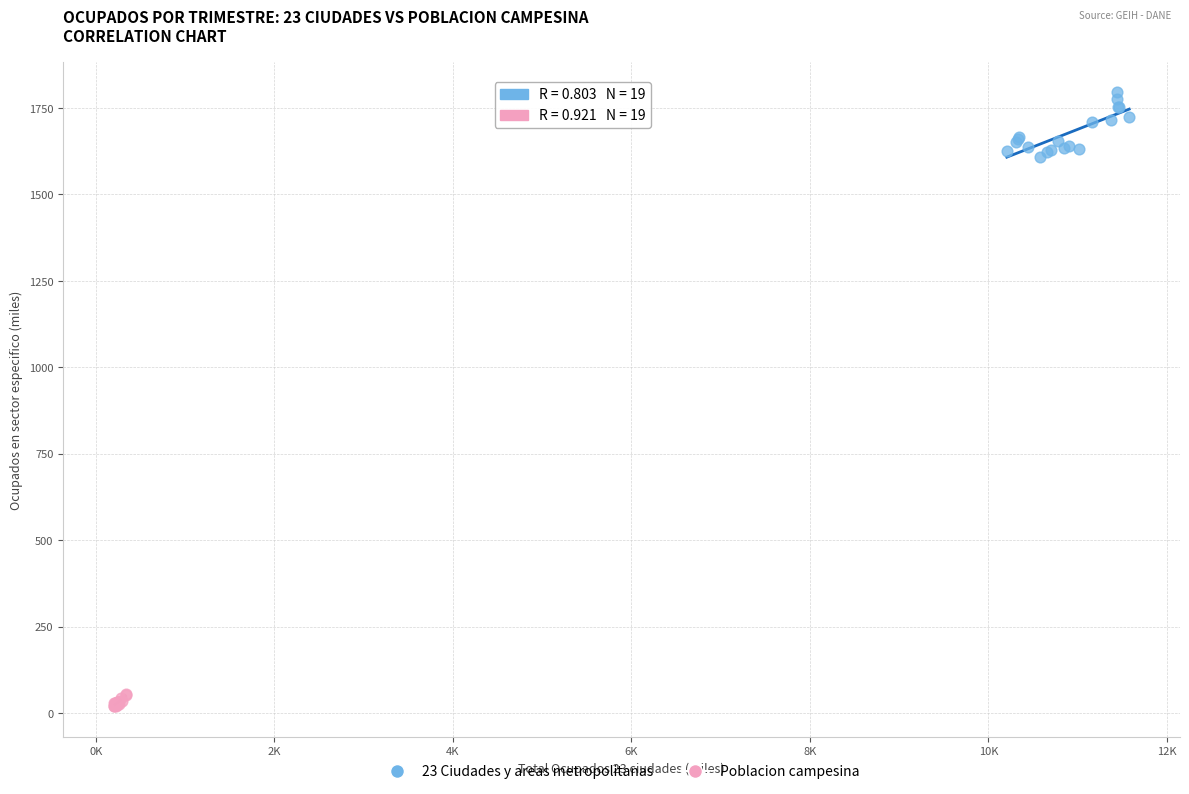

What are all the series names shown in the legend?

23 Ciudades y areas metropolitanas, Poblacion campesina